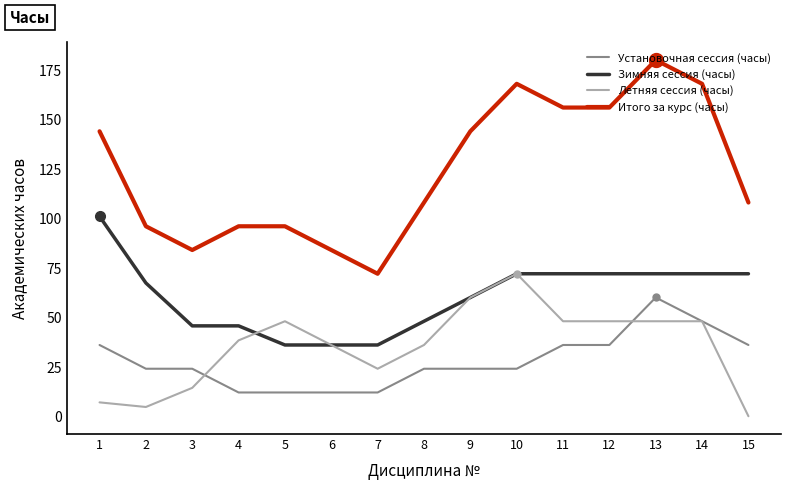

Which series changed the most between 13 and 15?

Итого за курс (часы)